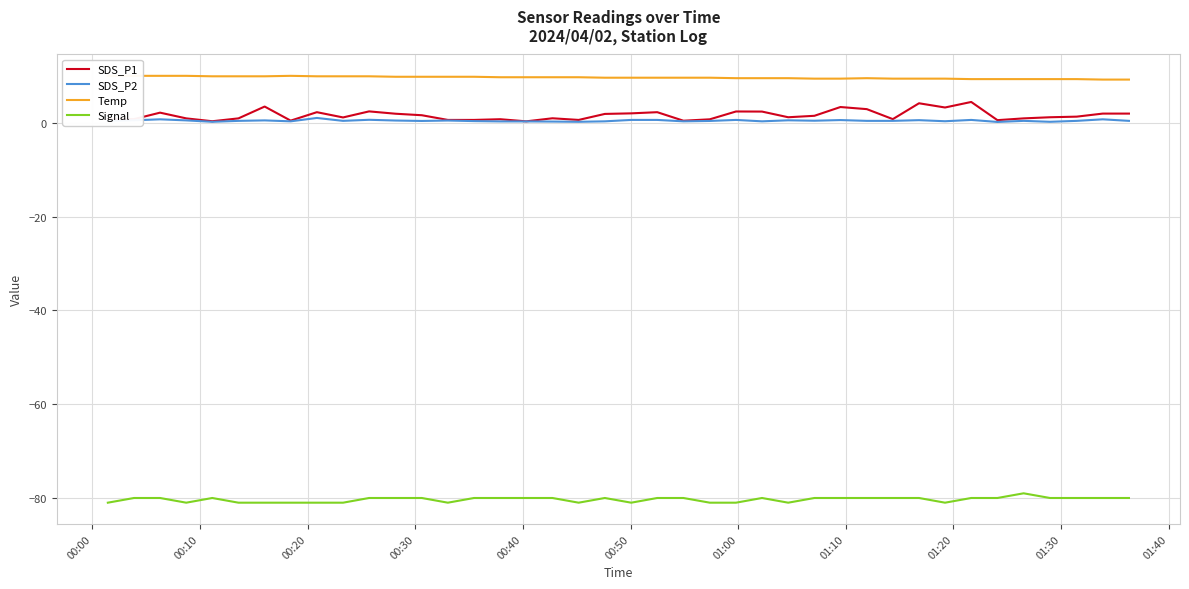

What is the lowest value of the Signal series?

-81.0